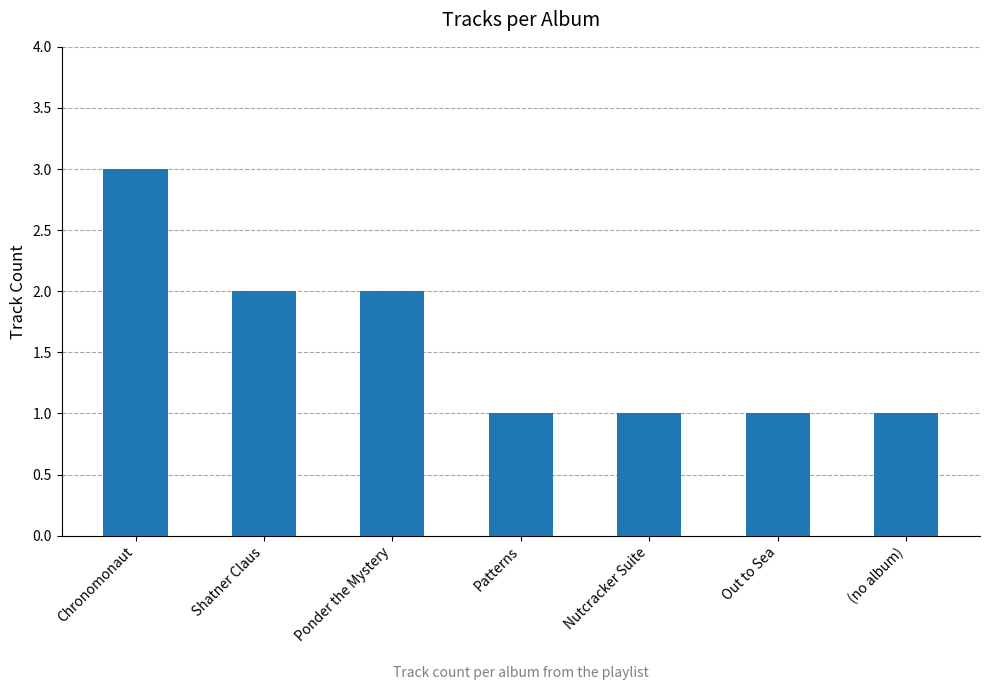

Is it true that the value at Patterns is 2?

False